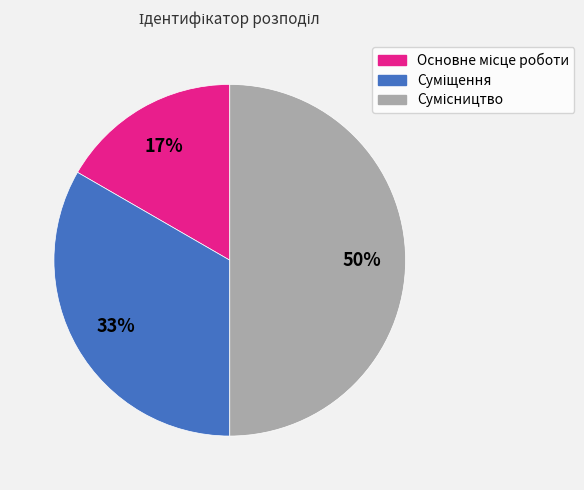

Count the number of slices in the pie.

3